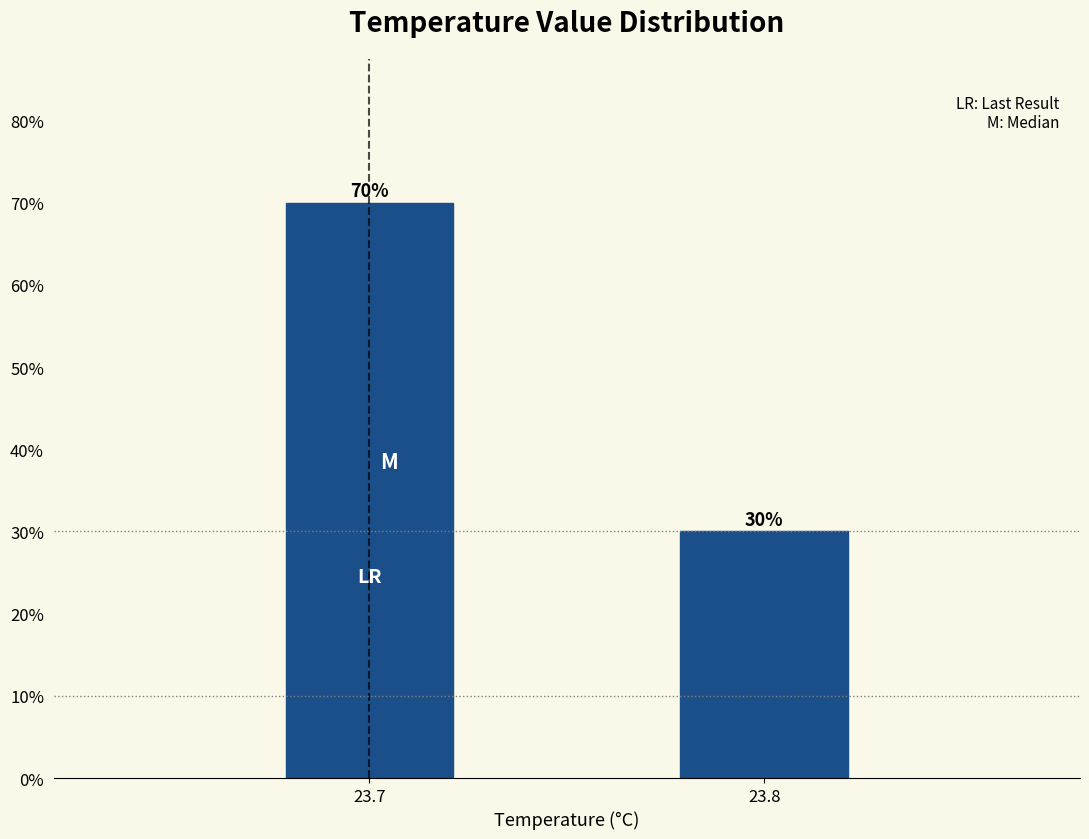

Reading left to right, what are all the values shown in this chart?

23.7=70	23.8=30